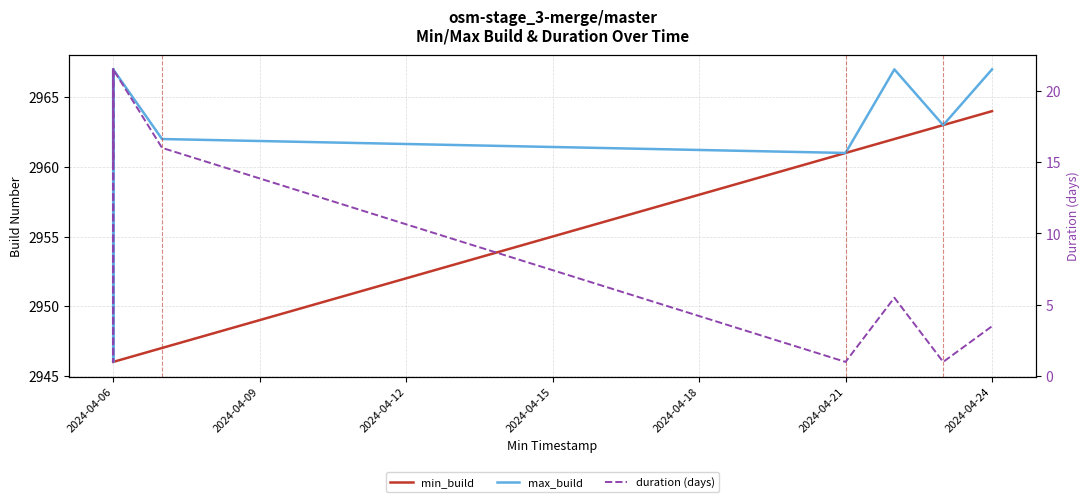

What are all the series names shown in the legend?

min_build, max_build, duration (days)